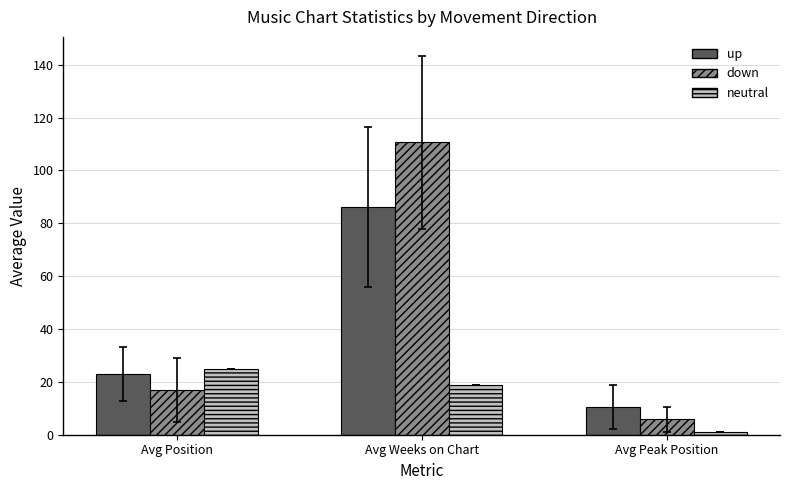

What is the value of the neutral bar at the 2nd from the left?

19.0